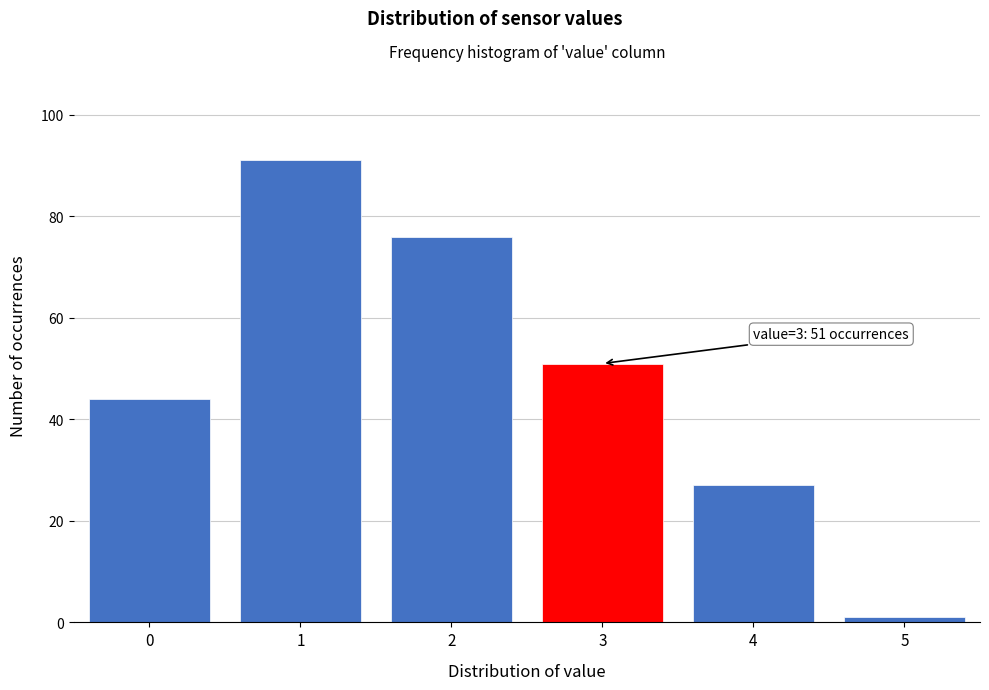

Reading right to left, what are all the values shown in this chart?

5=1	4=27	3=51	2=76	1=91	0=44